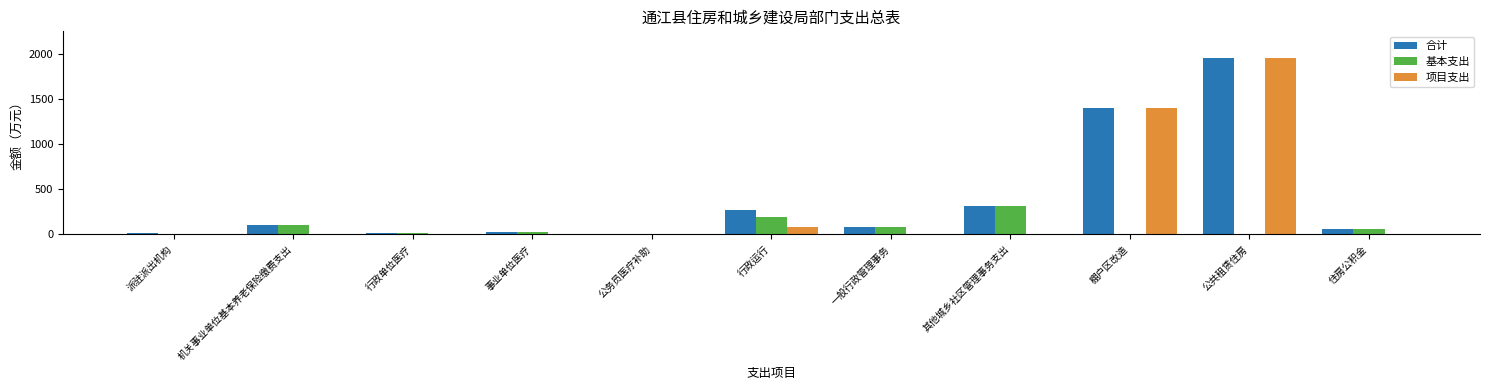

What is the sum of all 基本支出 values?

816.0